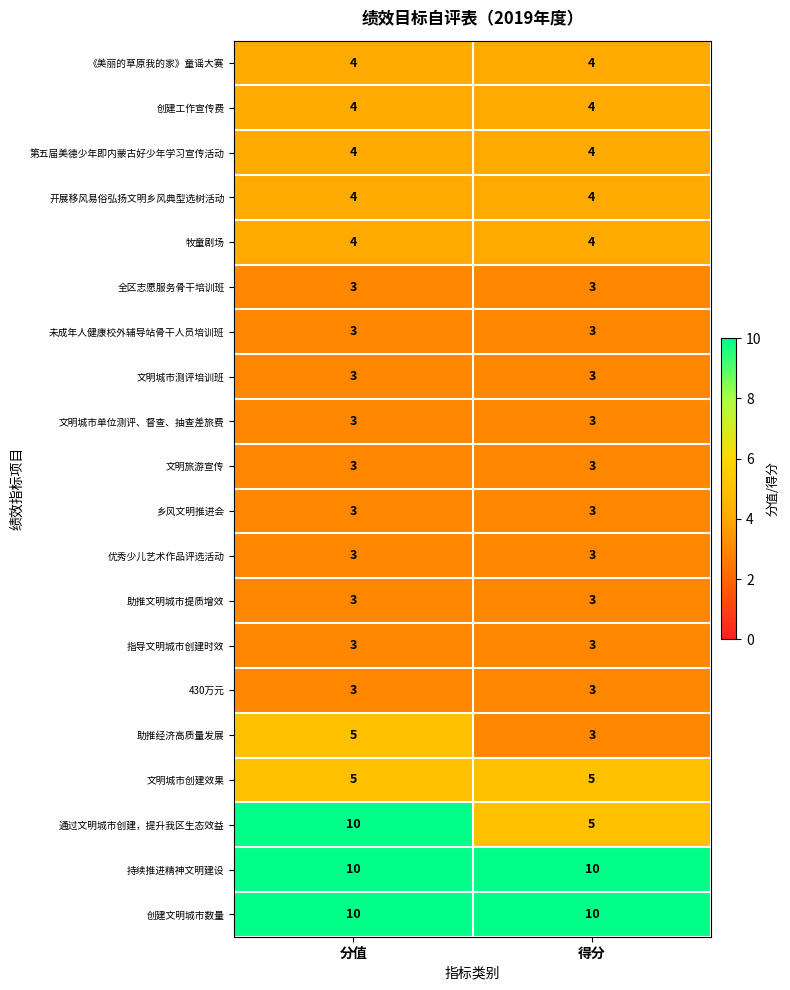

What is the total value across all series at 分值?

90